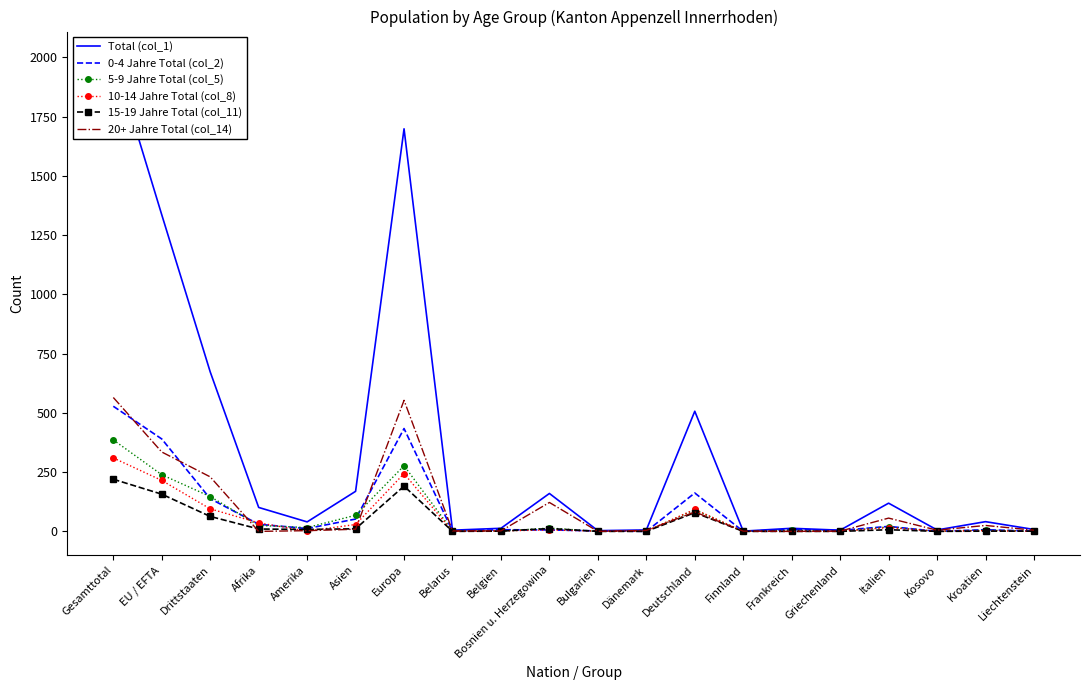

In Total (col_1), how many points are lower than both neighbors (excluding endpoints)?

6